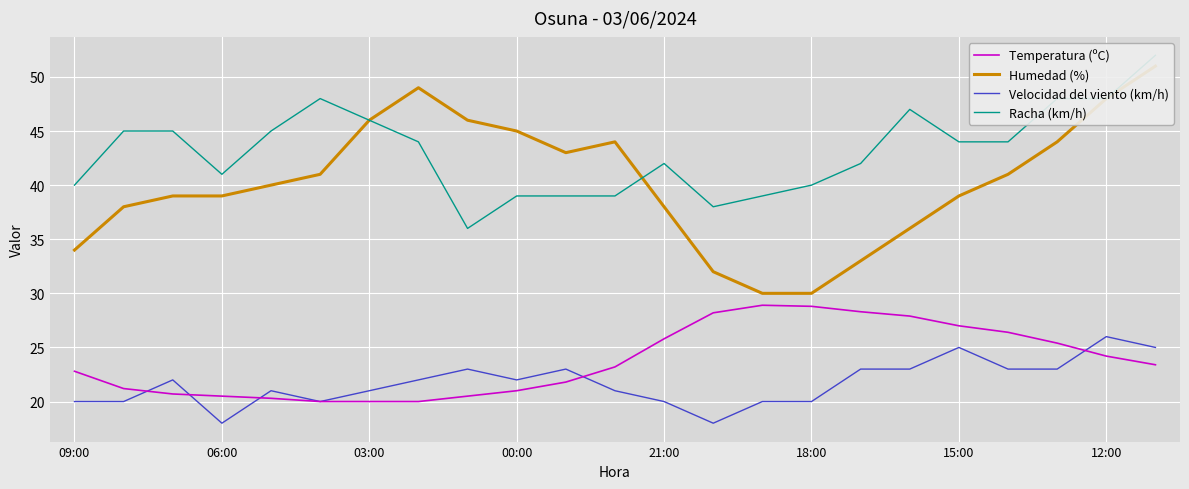

True or false: Racha (km/h) and Velocidad del viento (km/h) intersect in this chart.

False